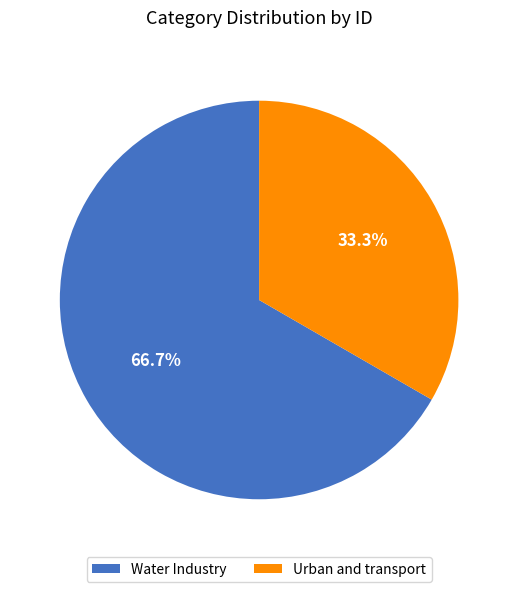

What percentage is NOT represented by Urban and transport?

66.7%